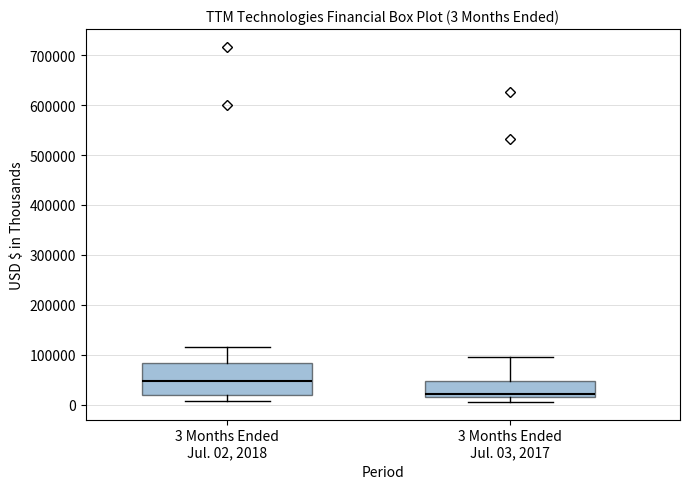

Which box is the tallest, from its lower edge to its upper edge?

3 Months Ended Jul. 02, 2018